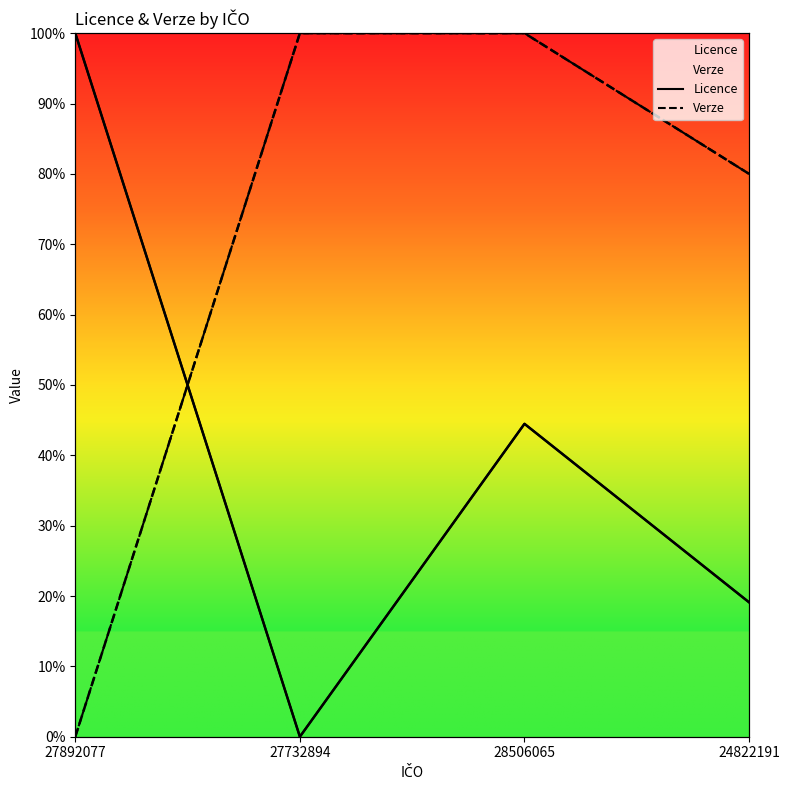

Where is Verze nearest to the value 0?

27892077